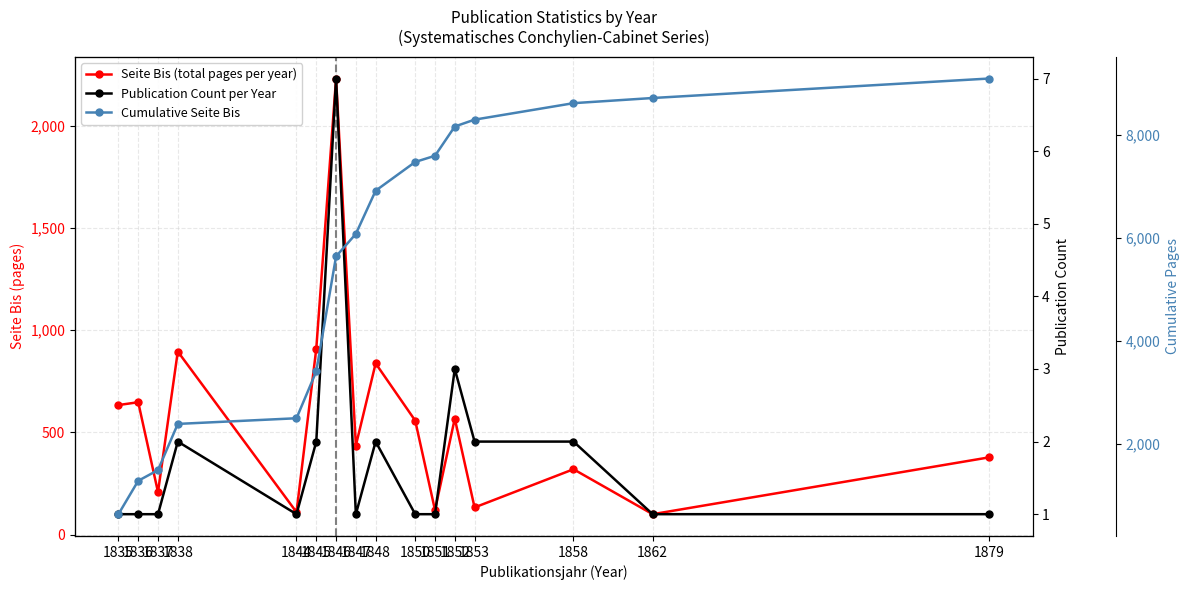

The value at 1836 is 1139. True or false?

False